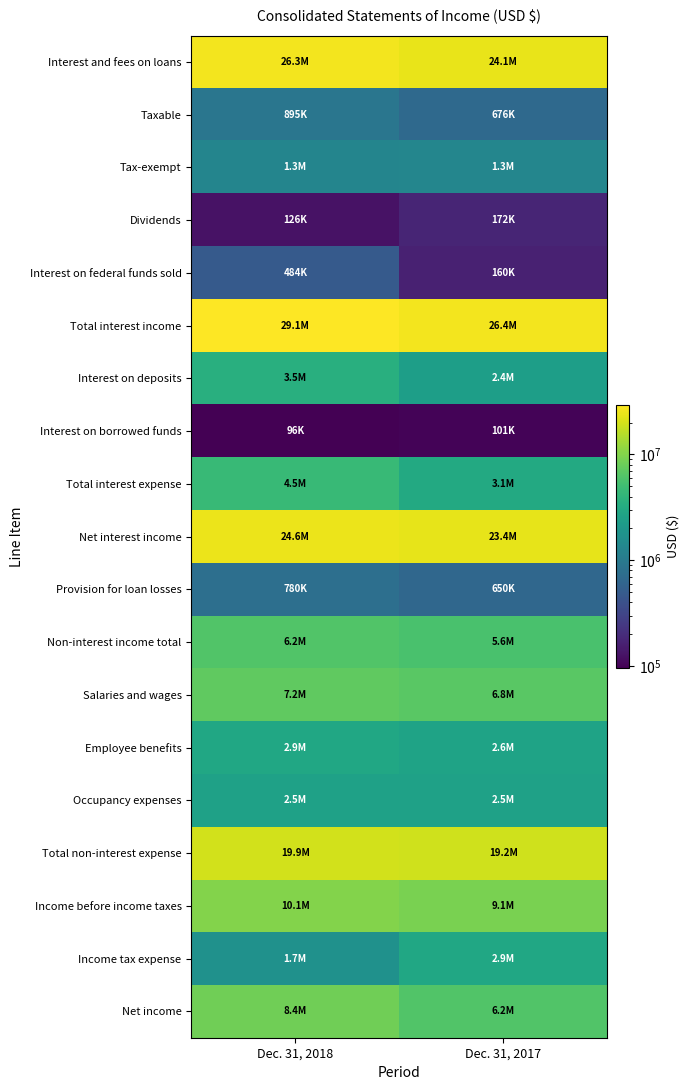

Reading left to right, what are all the values shown in this chart?

Interest and fees on loans: Dec. 31, 2018=26313489	Dec. 31, 2017=24103281
Taxable: Dec. 31, 2018=895165	Dec. 31, 2017=676352
Tax-exempt: Dec. 31, 2018=1296016	Dec. 31, 2017=1328488
Dividends: Dec. 31, 2018=125973	Dec. 31, 2017=172473
Interest on federal funds sold: Dec. 31, 2018=483960	Dec. 31, 2017=160355
Total interest income: Dec. 31, 2018=29114603	Dec. 31, 2017=26440949
Interest on deposits: Dec. 31, 2018=3547798	Dec. 31, 2017=2355847
Interest on borrowed funds: Dec. 31, 2018=95936	Dec. 31, 2017=100532
Total interest expense: Dec. 31, 2018=4485088	Dec. 31, 2017=3068390
Net interest income: Dec. 31, 2018=24629515	Dec. 31, 2017=23372559
Provision for loan losses: Dec. 31, 2018=780000	Dec. 31, 2017=650000
Non-interest income total: Dec. 31, 2018=6181308	Dec. 31, 2017=5584392
Salaries and wages: Dec. 31, 2018=7203001	Dec. 31, 2017=6772373
Employee benefits: Dec. 31, 2018=2880048	Dec. 31, 2017=2648060
Occupancy expenses: Dec. 31, 2018=2545959	Dec. 31, 2017=2549455
Total non-interest expense: Dec. 31, 2018=19895026	Dec. 31, 2017=19166323
Income before income taxes: Dec. 31, 2018=10135797	Dec. 31, 2017=9140628
Income tax expense: Dec. 31, 2018=1738265	Dec. 31, 2017=2909330
Net income: Dec. 31, 2018=8397532	Dec. 31, 2017=6231298